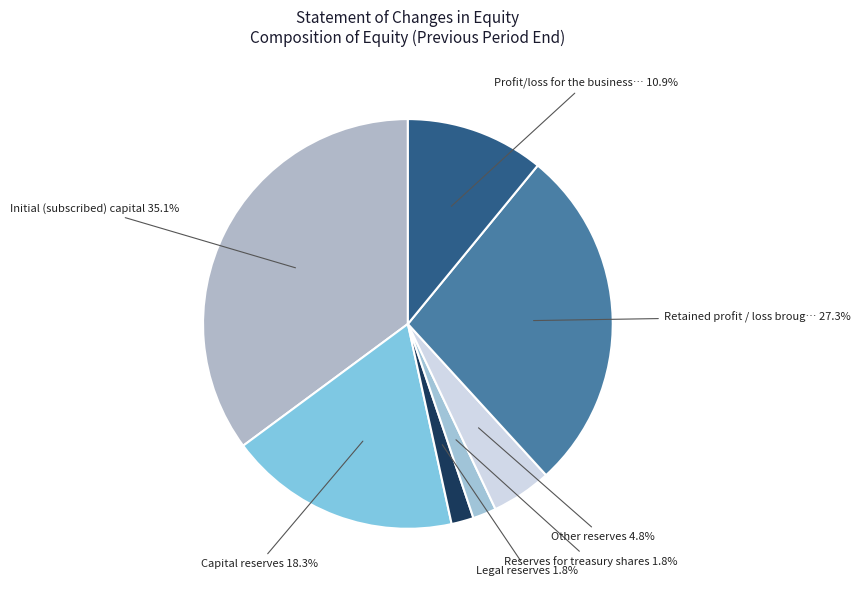

Count the number of slices in the pie.

7